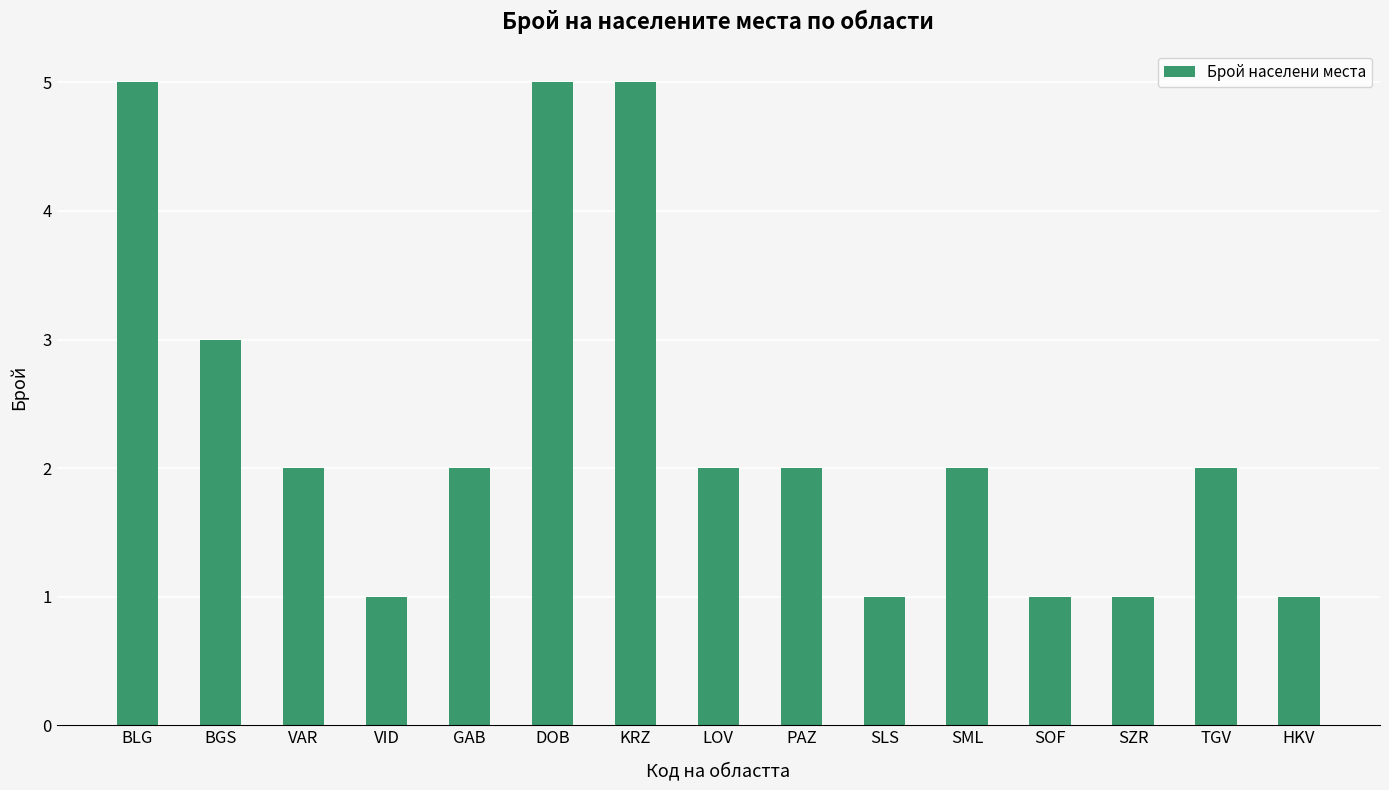

What is the difference between the second highest and second lowest values?

4